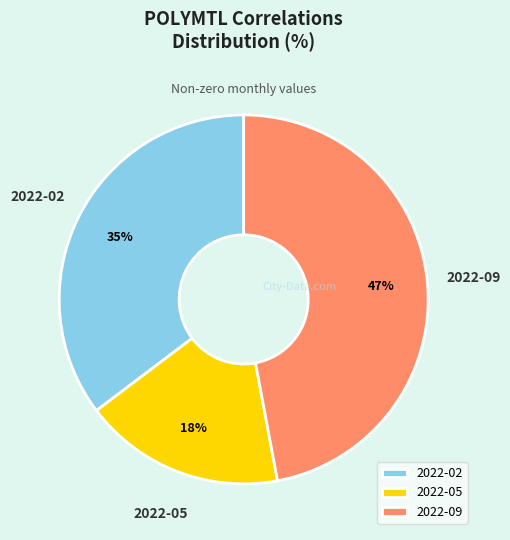

Which category has the smallest portion of the pie?

2022-05